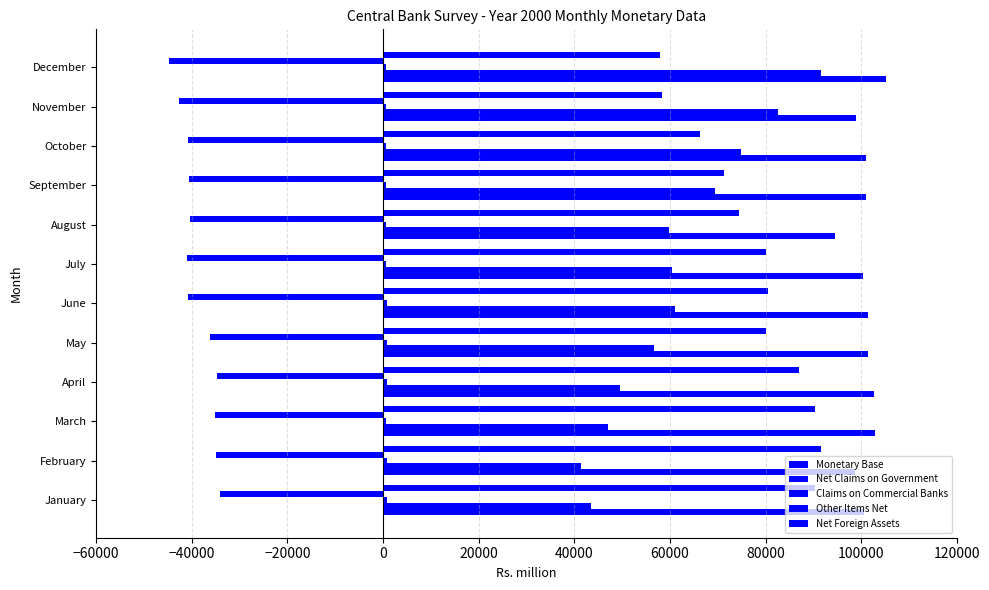

How many distinct data groups are displayed?

5